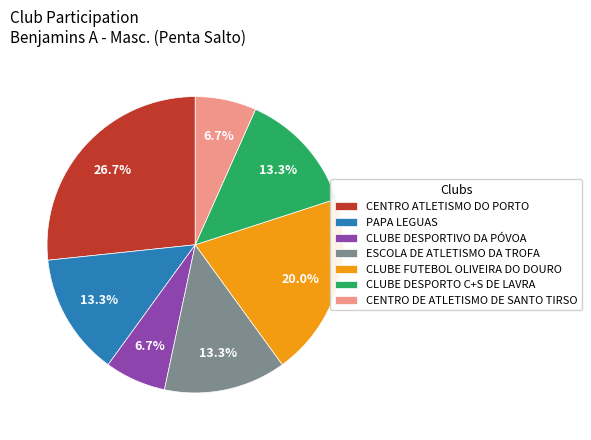

Between ESCOLA DE ATLETISMO DA TROFA and CLUBE FUTEBOL OLIVEIRA DO DOURO, which is larger?

CLUBE FUTEBOL OLIVEIRA DO DOURO